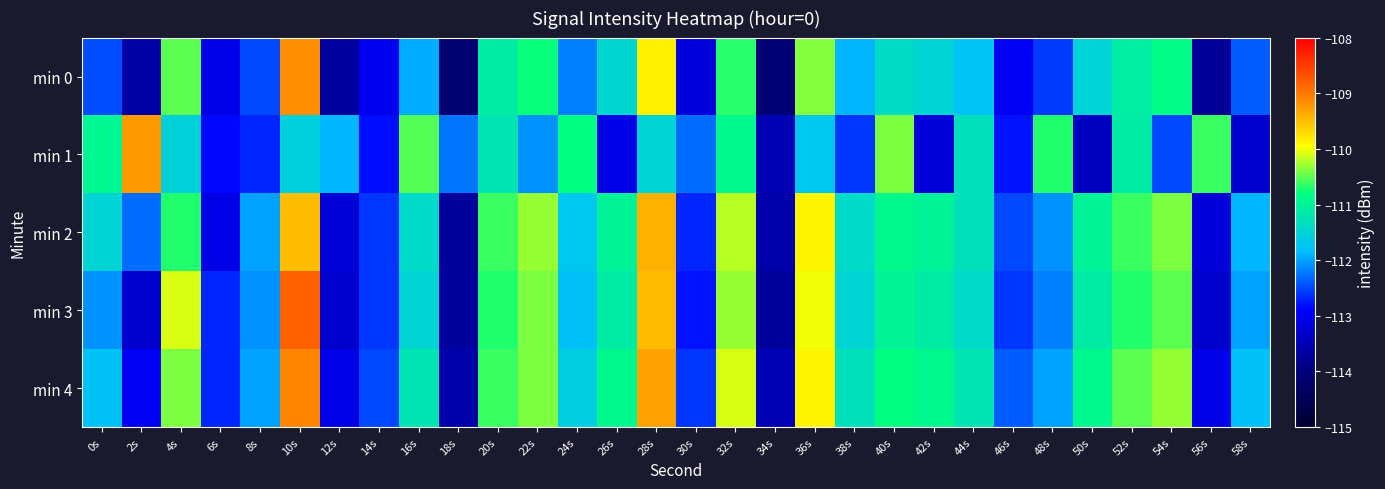

What is the spread (max minus min) of values at 12s?

1.8